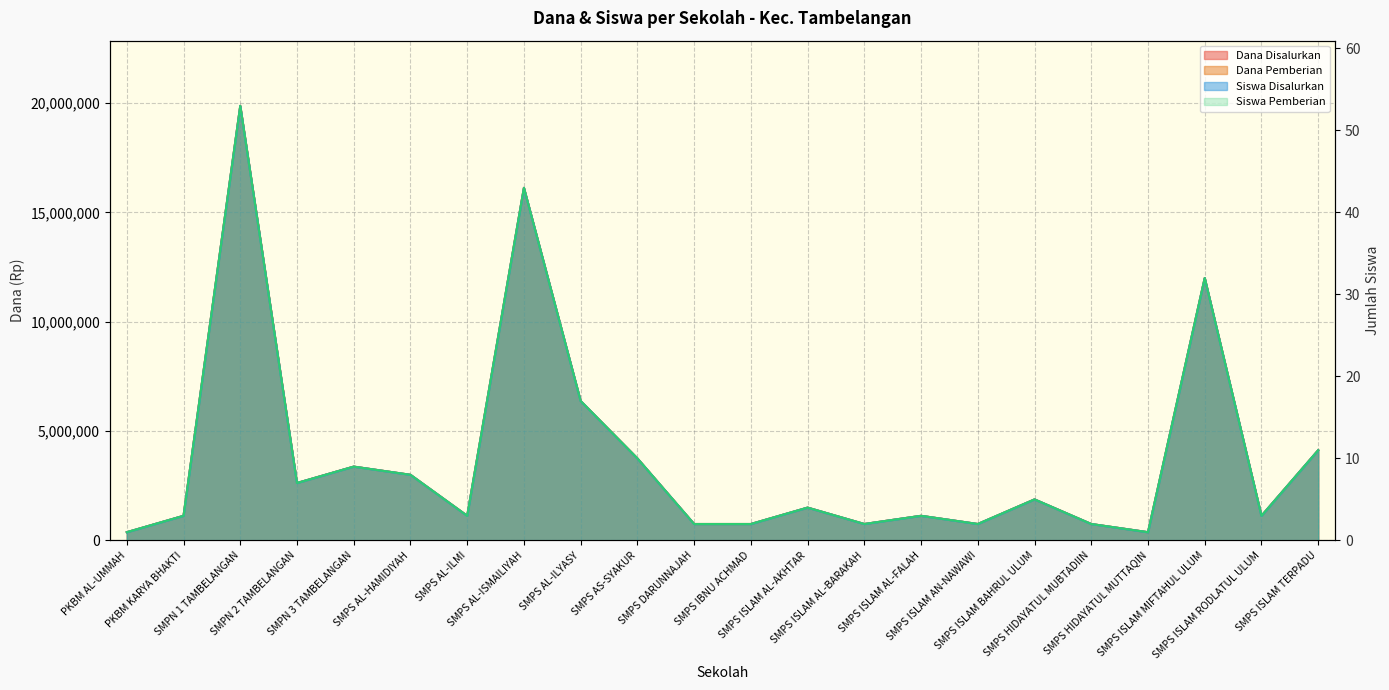

What position from the right is SMPS ISLAM AL-BARAKAH?

9